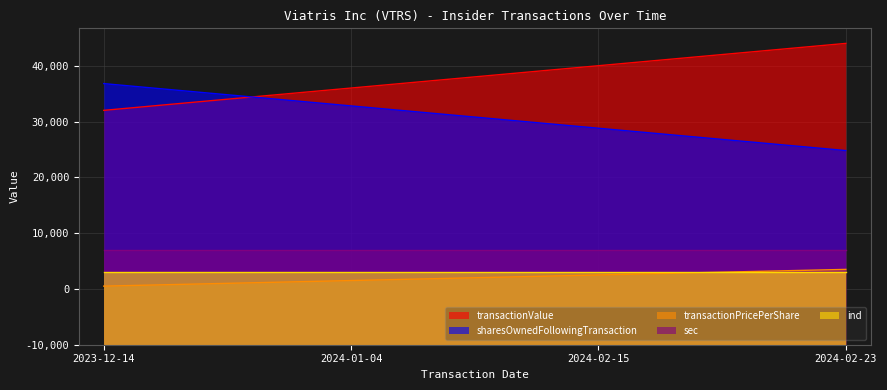

Which has a higher value, 2024-01-04 or 2023-12-14?

2024-01-04